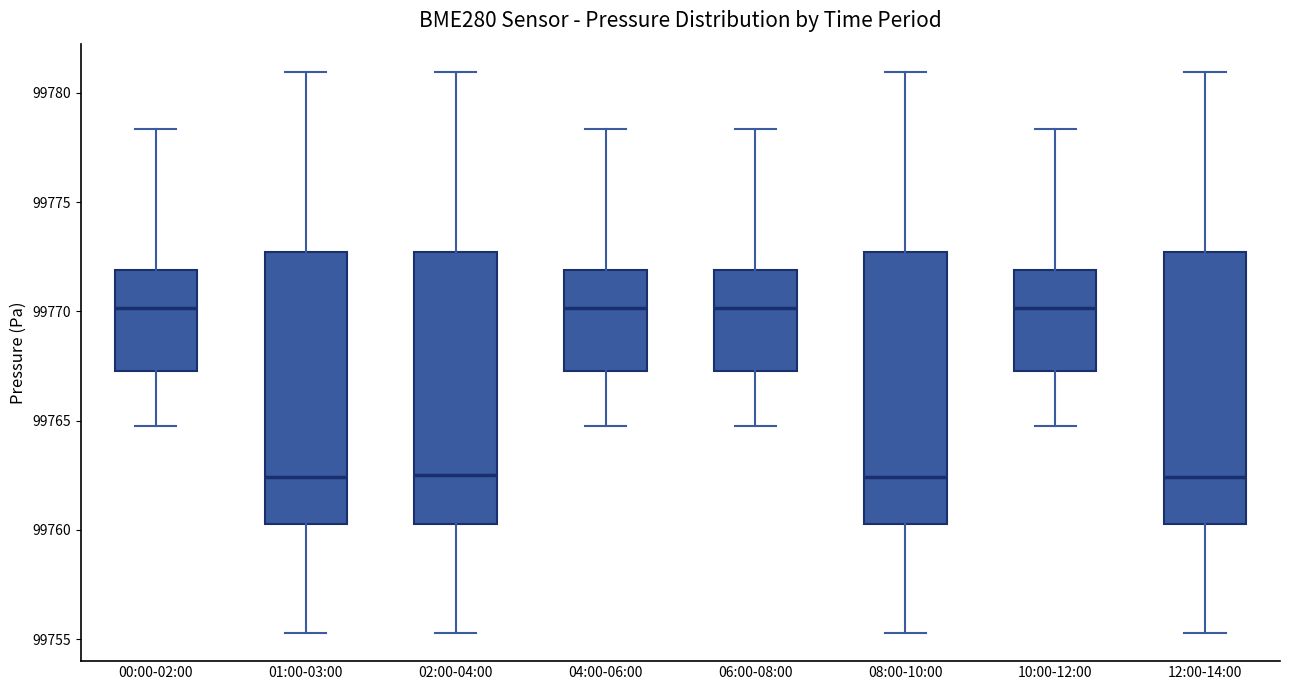

Reading left to right, read every box against the y-axis: the position of its median line, the range the box covers, and the ends of its whiskers. The values are not printed on the chart, so give them approximately, as read against the axis.

00:00-02:00: median 99770.0, box 99767.5 to 99772.0, whiskers 99765.0 to 99778.5
01:00-03:00: median 99762.5, box 99760.5 to 99772.5, whiskers 99755.5 to 99781.0
02:00-04:00: median 99762.5, box 99760.5 to 99772.5, whiskers 99755.5 to 99781.0
04:00-06:00: median 99770.0, box 99767.5 to 99772.0, whiskers 99765.0 to 99778.5
06:00-08:00: median 99770.0, box 99767.5 to 99772.0, whiskers 99765.0 to 99778.5
08:00-10:00: median 99762.5, box 99760.5 to 99772.5, whiskers 99755.5 to 99781.0
10:00-12:00: median 99770.0, box 99767.5 to 99772.0, whiskers 99765.0 to 99778.5
12:00-14:00: median 99762.5, box 99760.5 to 99772.5, whiskers 99755.5 to 99781.0